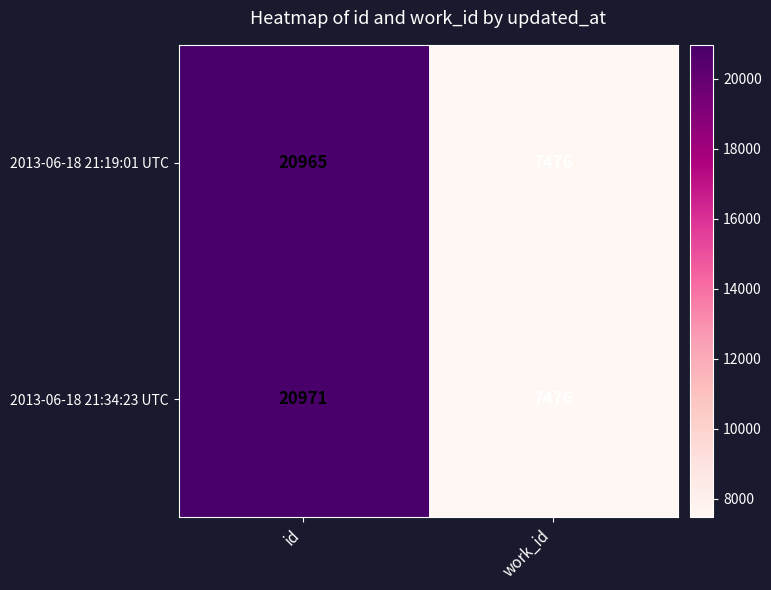

What is the difference between the 2013-06-18 21:19:01 UTC values at work_id and id?

13489